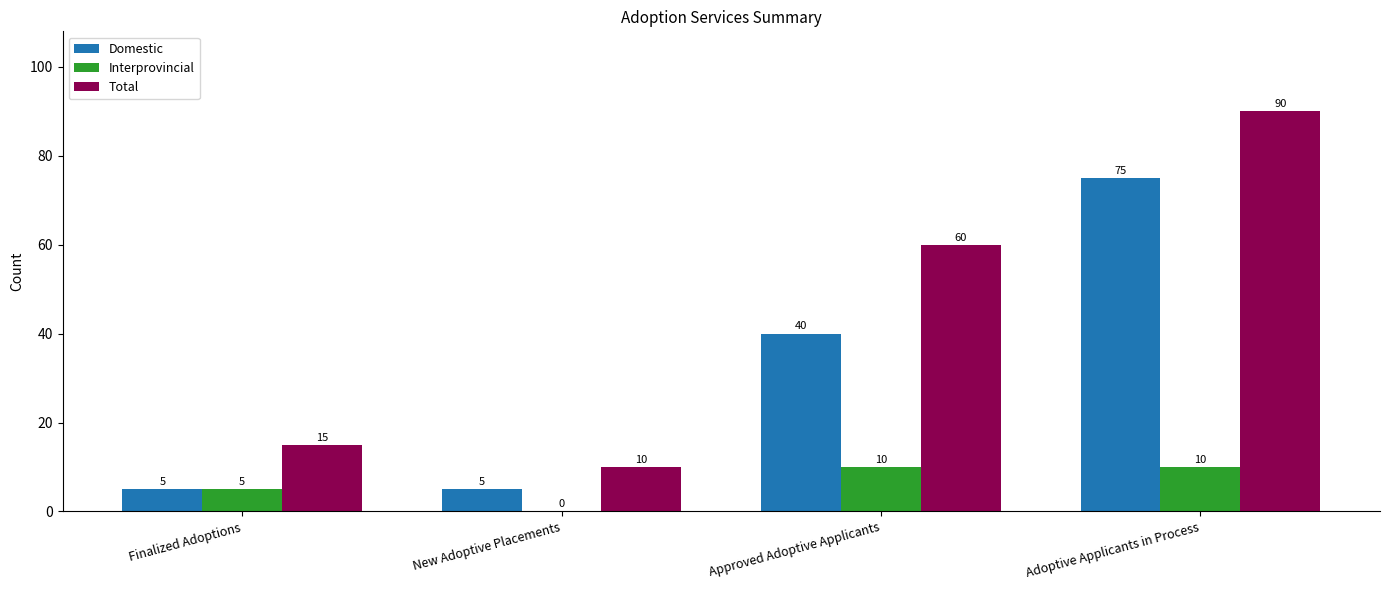

Reading left to right, extract all data points from this chart.

Domestic: Finalized Adoptions=5	New Adoptive Placements=5	Approved Adoptive Applicants=40	Adoptive Applicants in Process=75
Interprovincial: Finalized Adoptions=5	New Adoptive Placements=0	Approved Adoptive Applicants=10	Adoptive Applicants in Process=10
Total: Finalized Adoptions=15	New Adoptive Placements=10	Approved Adoptive Applicants=60	Adoptive Applicants in Process=90